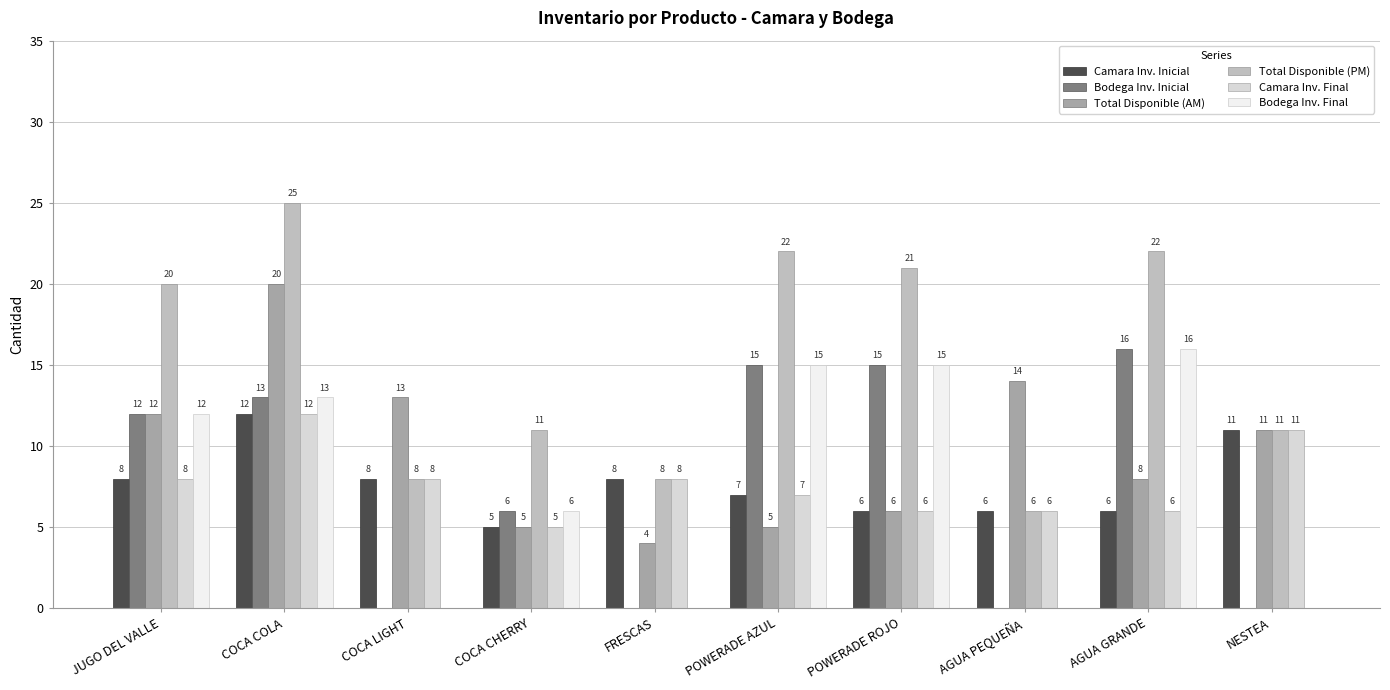

Reading right to left, what are all the values shown in this chart?

Camara Inv. Inicial: NESTEA=11	AGUA GRANDE=6	AGUA PEQUEÑA=6	POWERADE ROJO=6	POWERADE AZUL=7	FRESCAS=8	COCA CHERRY=5	COCA LIGHT=8	COCA COLA=12	JUGO DEL VALLE=8
Bodega Inv. Inicial: NESTEA=0	AGUA GRANDE=16	AGUA PEQUEÑA=0	POWERADE ROJO=15	POWERADE AZUL=15	FRESCAS=0	COCA CHERRY=6	COCA LIGHT=0	COCA COLA=13	JUGO DEL VALLE=12
Total Disponible (AM): NESTEA=11	AGUA GRANDE=8	AGUA PEQUEÑA=14	POWERADE ROJO=6	POWERADE AZUL=5	FRESCAS=4	COCA CHERRY=5	COCA LIGHT=13	COCA COLA=20	JUGO DEL VALLE=12
Total Disponible (PM): NESTEA=11	AGUA GRANDE=22	AGUA PEQUEÑA=6	POWERADE ROJO=21	POWERADE AZUL=22	FRESCAS=8	COCA CHERRY=11	COCA LIGHT=8	COCA COLA=25	JUGO DEL VALLE=20
Camara Inv. Final: NESTEA=11	AGUA GRANDE=6	AGUA PEQUEÑA=6	POWERADE ROJO=6	POWERADE AZUL=7	FRESCAS=8	COCA CHERRY=5	COCA LIGHT=8	COCA COLA=12	JUGO DEL VALLE=8
Bodega Inv. Final: NESTEA=0	AGUA GRANDE=16	AGUA PEQUEÑA=0	POWERADE ROJO=15	POWERADE AZUL=15	FRESCAS=0	COCA CHERRY=6	COCA LIGHT=0	COCA COLA=13	JUGO DEL VALLE=12